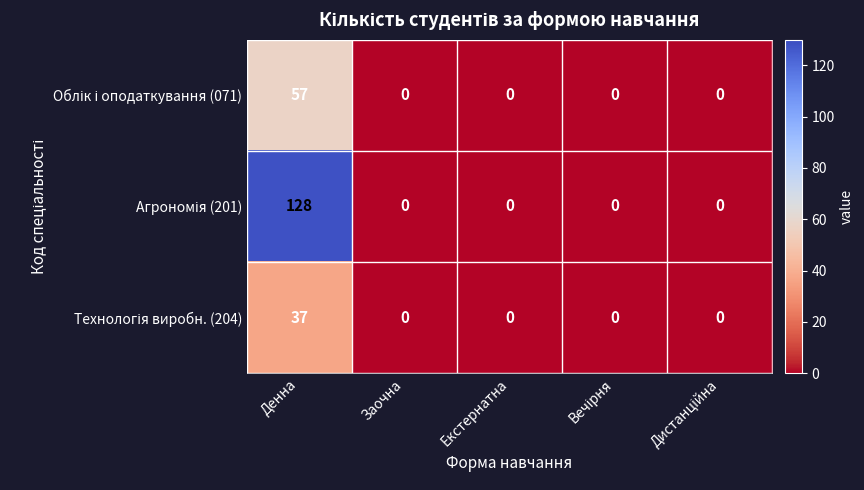

At which category is the sum across all series the highest?

Денна